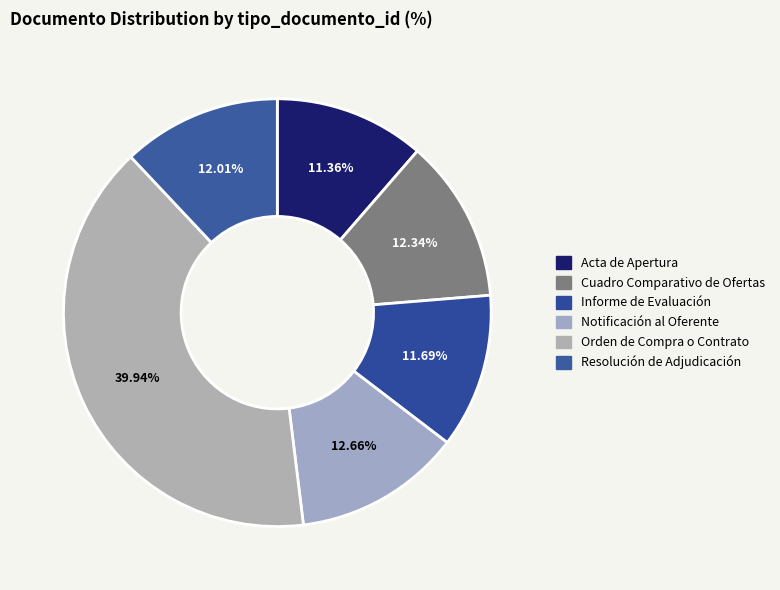

What is the largest slice in the pie chart?

Orden de Compra o Contrato